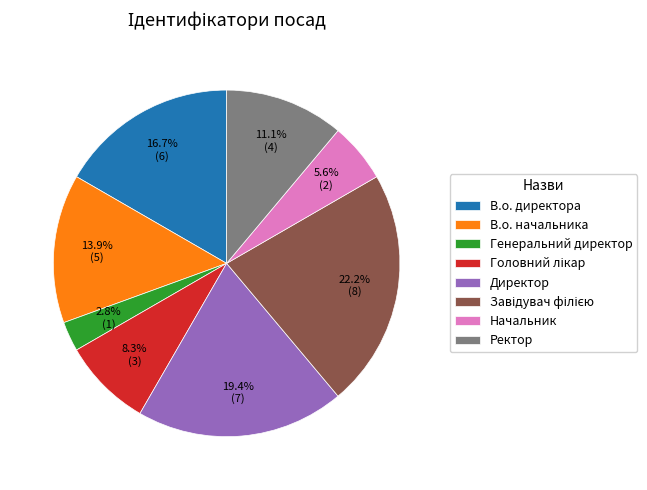

To the nearest percent, what is the difference between the largest and smallest slice percentages?

19%